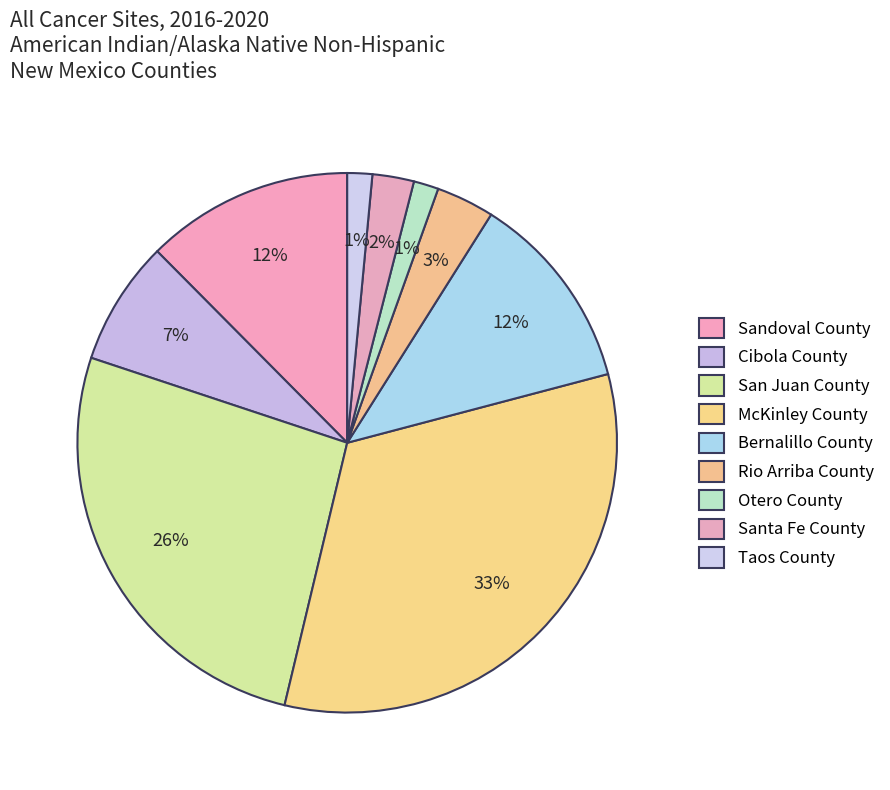

How many segments does this pie chart have?

9